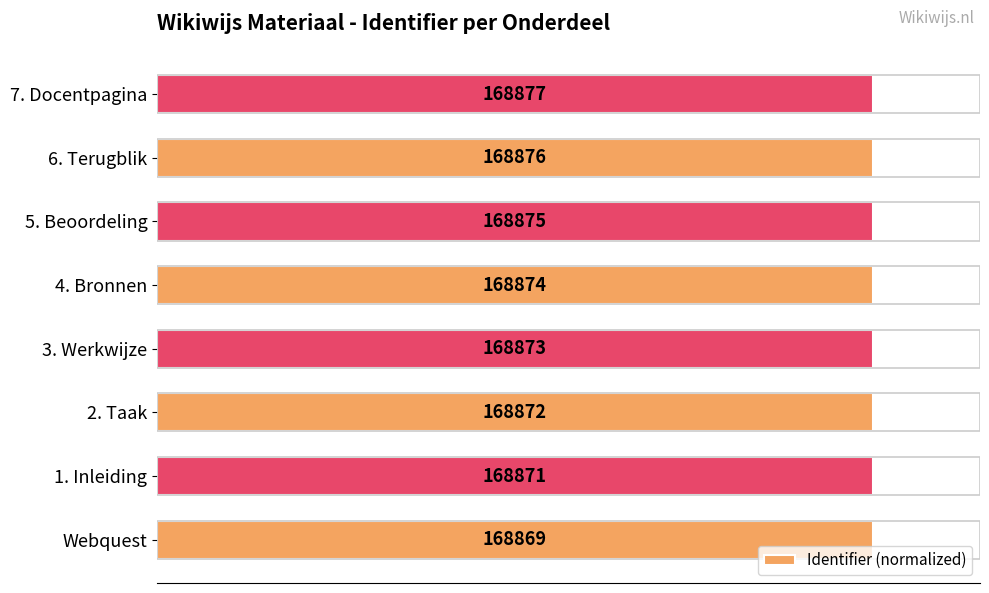

What is the sum of all values?

800.0